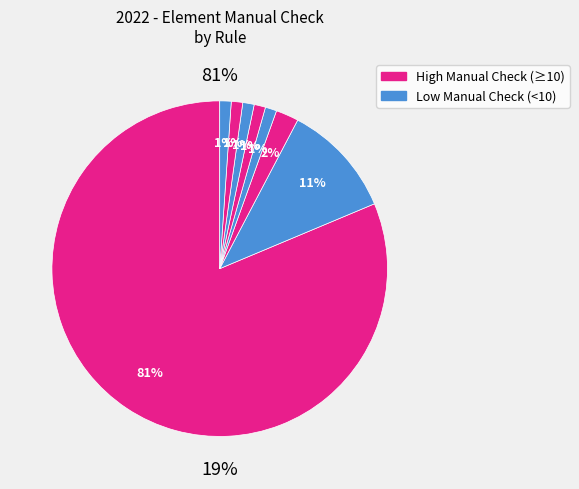

How many slices are in this pie chart?

8